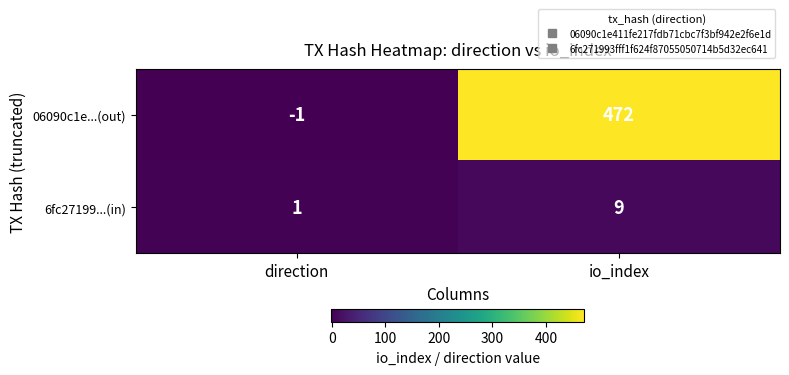

List the series in order of their overall mean, lowest first.

6fc27199...(in), 06090c1e...(out)